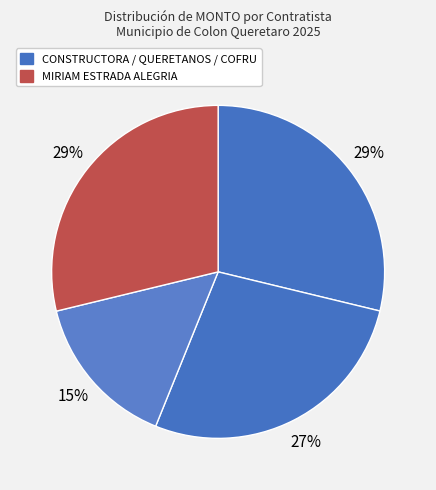

Count the number of slices in the pie.

4